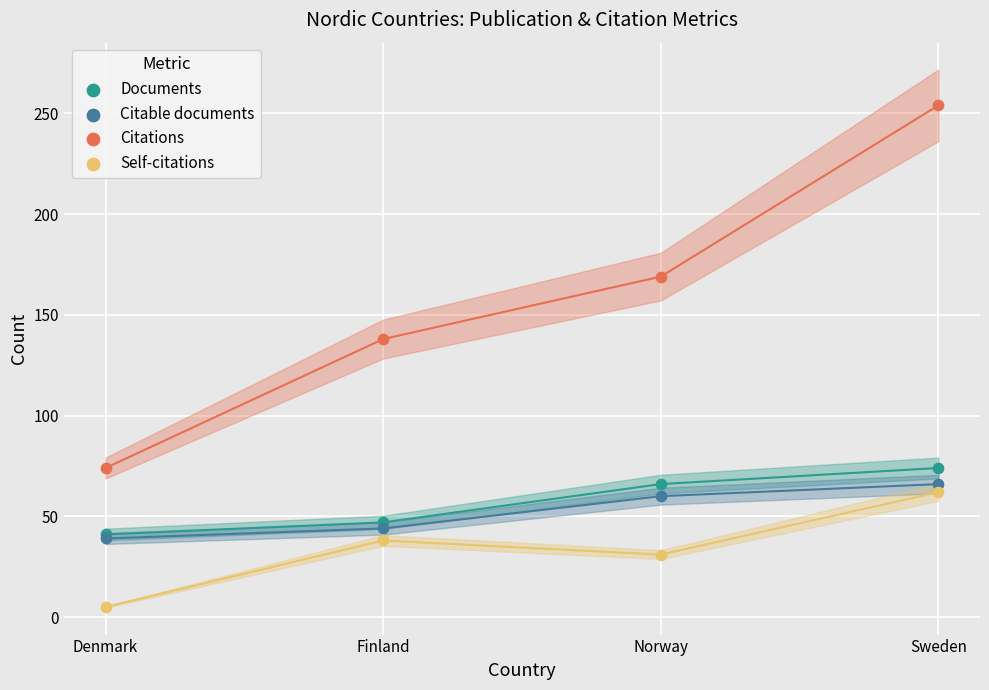

In the Citable documents series, what Y value is closest to 52?

44